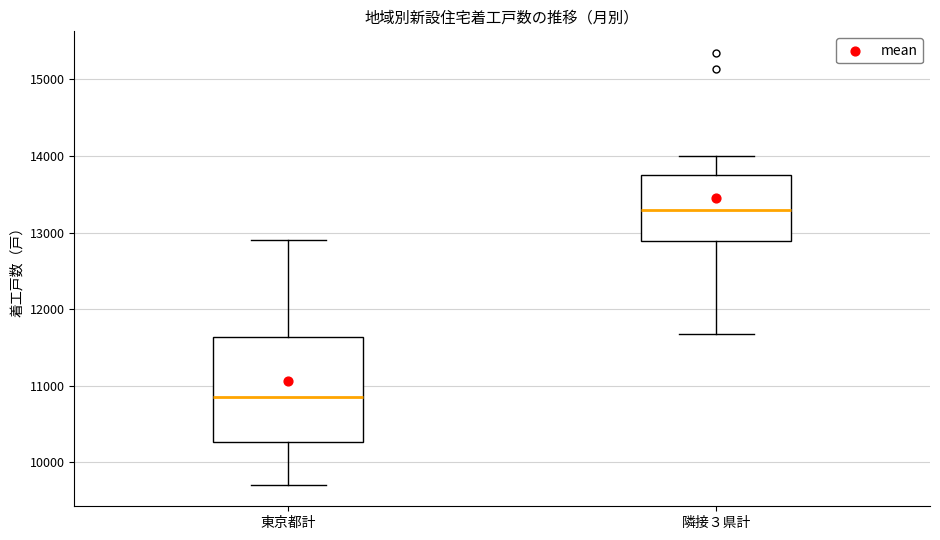

Reading left to right, read every box against the y-axis: the position of its median line, the range the box covers, and the ends of its whiskers. The values are not printed on the chart, so give them approximately, as read against the axis.

東京都計: median 10800, box 10300 to 11600, whiskers 9700 to 12900
隣接３県計: median 13300, box 12900 to 13800, whiskers 11700 to 14000